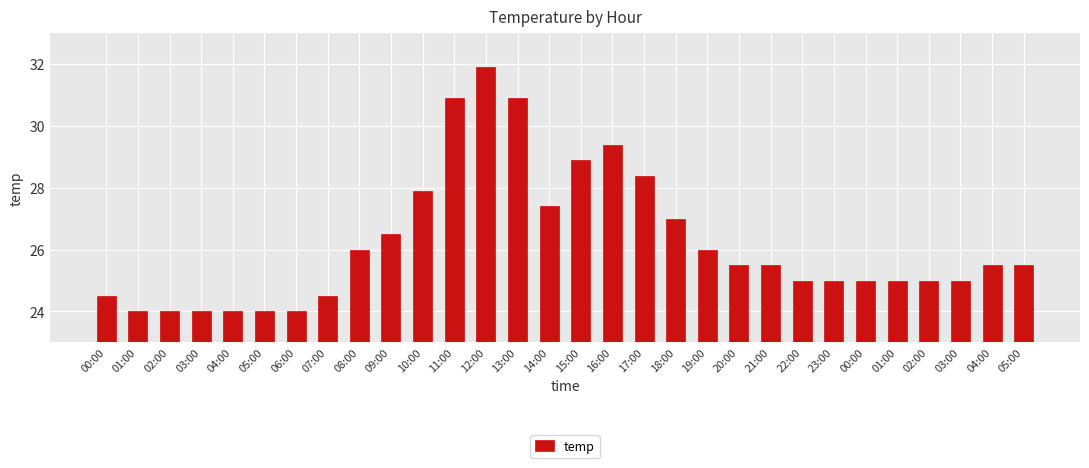

What is the sum of all values?

786.2